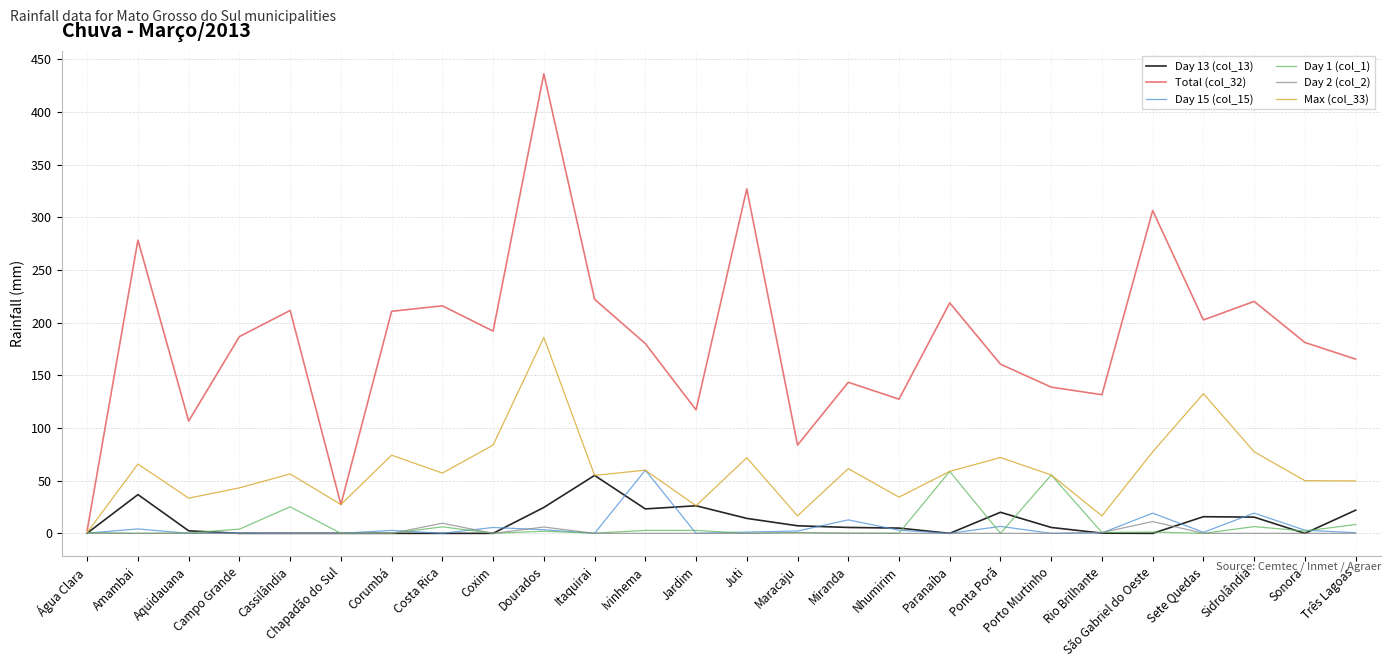

Which category has the highest value across all series?

Dourados